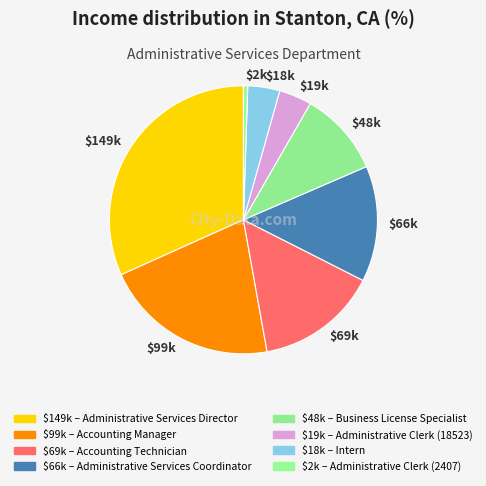

Does any single category account for the majority?

No